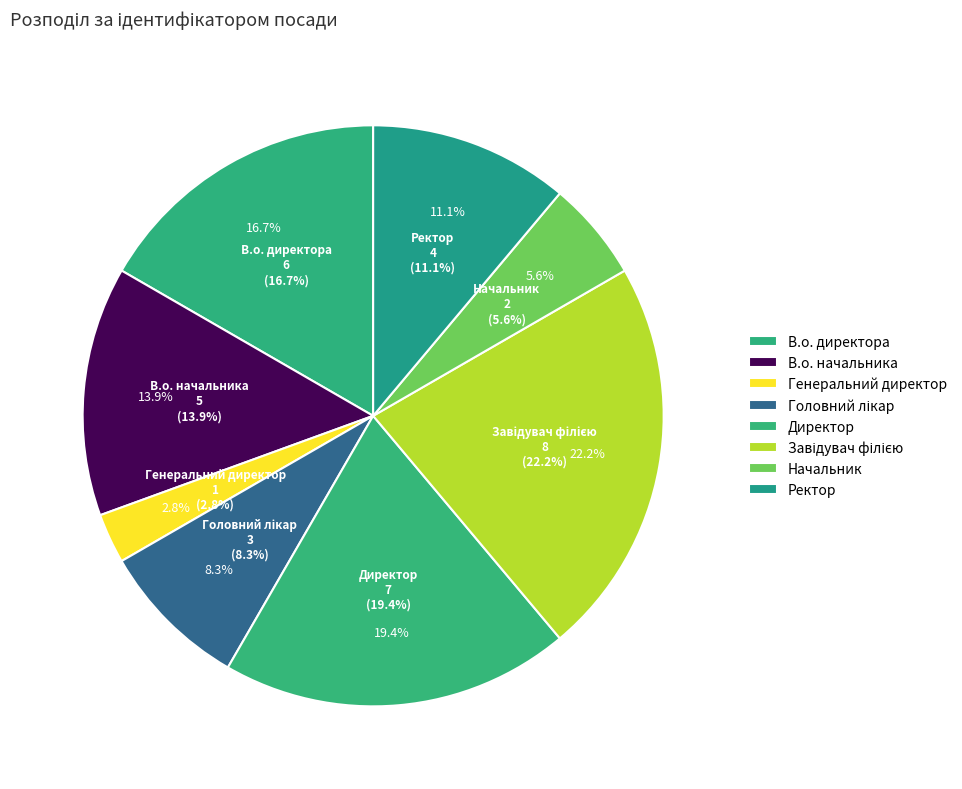

Is Начальник the majority of the pie?

No